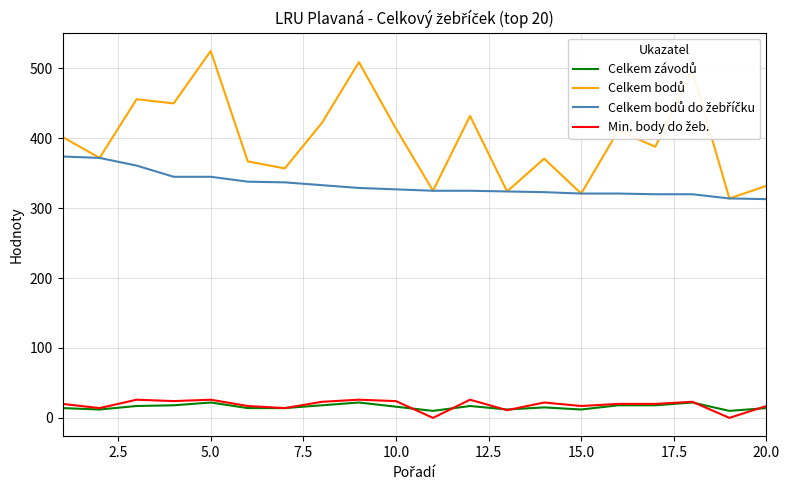

What is the value of the Celkem závodů point at the 5th from the left?

22